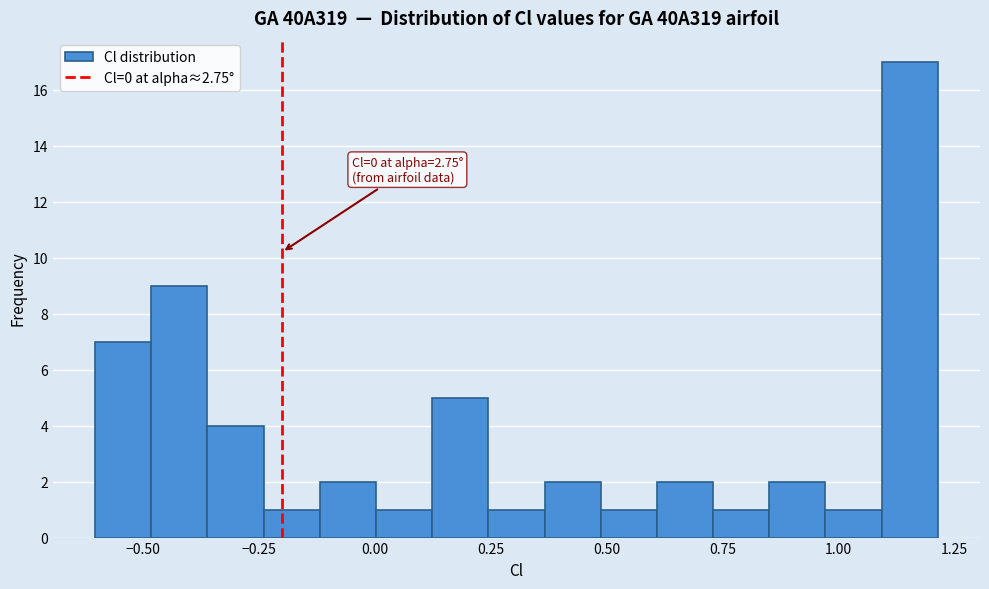

Around what value on the x-axis is the tallest bar? Give the approximate position of its centre, as read against the axis.

1.15